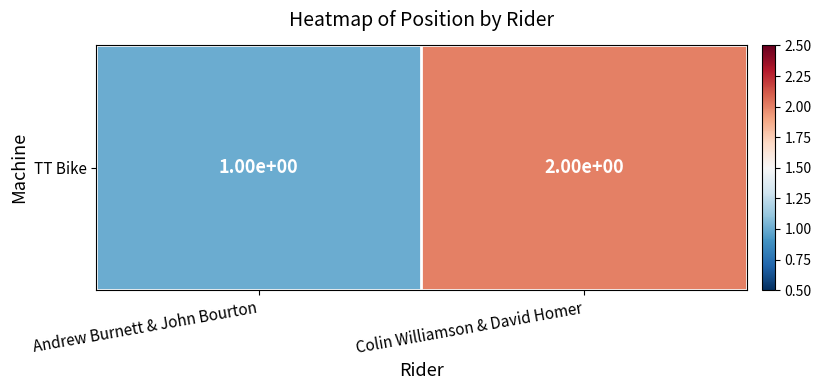

Which has a higher value, Andrew Burnett & John Bourton or Colin Williamson & David Homer?

Colin Williamson & David Homer